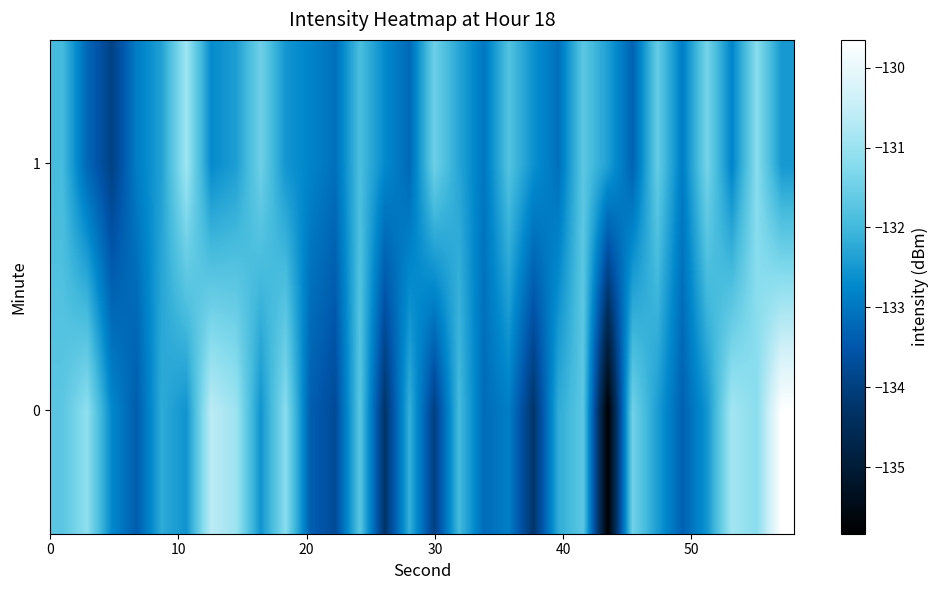

Reading right to left, transcribe all the data shown in this chart.

0: -129.7	-131.2	-130.9	-132.5	-133.3	-132.4	-131.5	-135.8	-131.7	-132.2	-134.2	-132.9	-133.2	-132.0	-134.0	-132.1	-134.3	-131.7	-133.7	-133.4	-131.2	-132.6	-131.0	-130.6	-132.6	-132.2	-133.4	-132.7	-131.1	-131.7
1: -132.5	-131.2	-132.8	-131.4	-132.9	-131.6	-133.3	-132.4	-131.7	-133.1	-132.6	-131.8	-133.0	-132.3	-131.5	-133.2	-132.7	-131.9	-133.1	-132.8	-132.5	-131.5	-132.4	-132.7	-130.9	-132.4	-132.9	-133.9	-133.2	-131.9